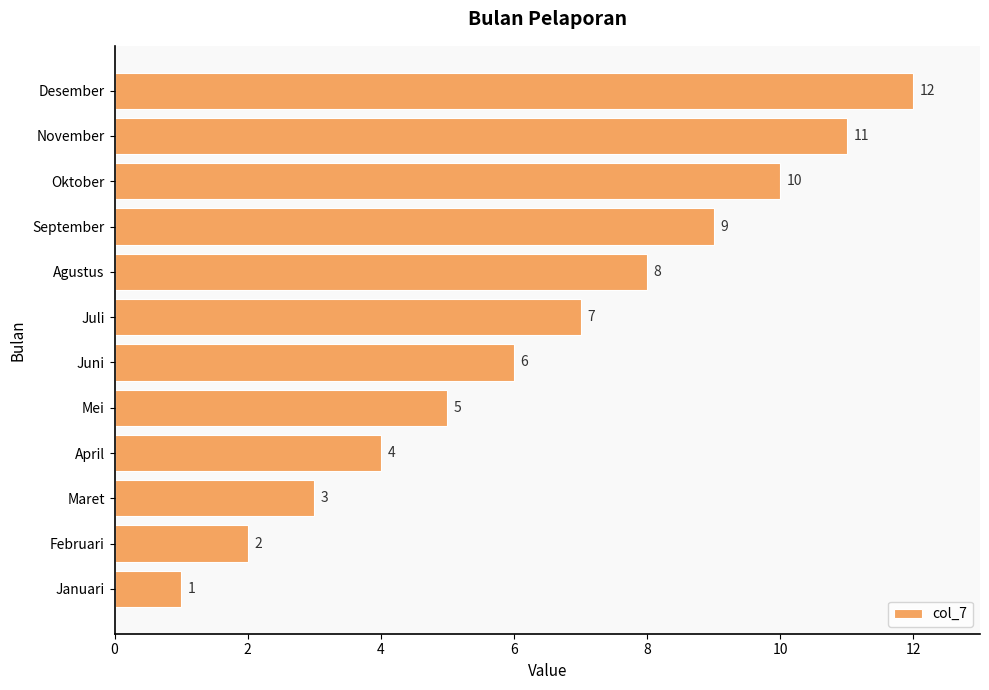

Between Februari and Maret, which is larger?

Maret